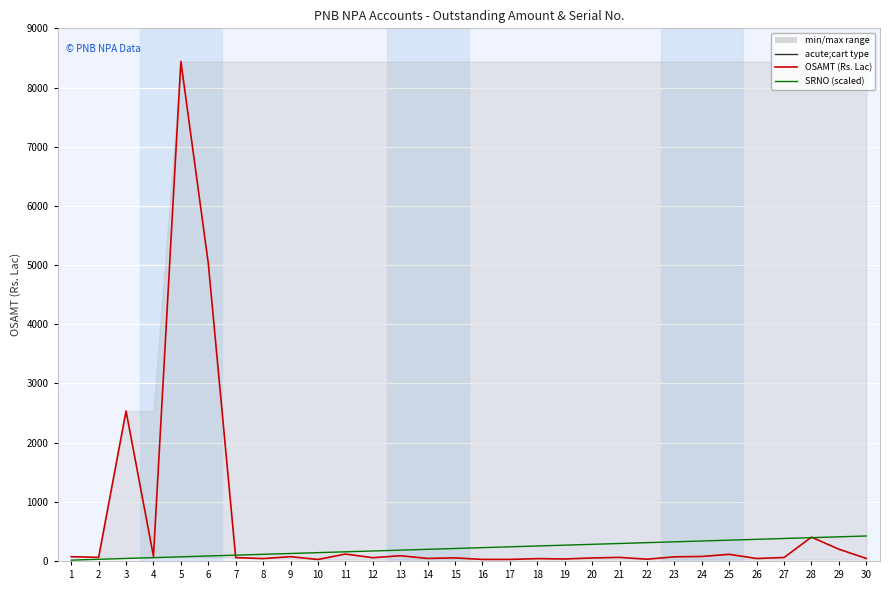

What is the smallest value displayed?

14.1